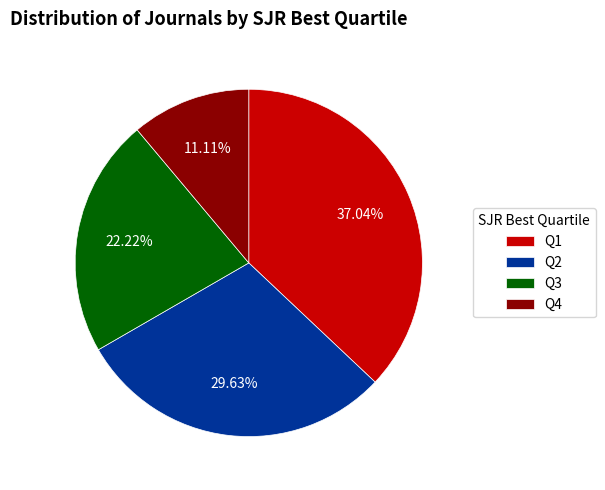

Which slice is the largest?

Q1